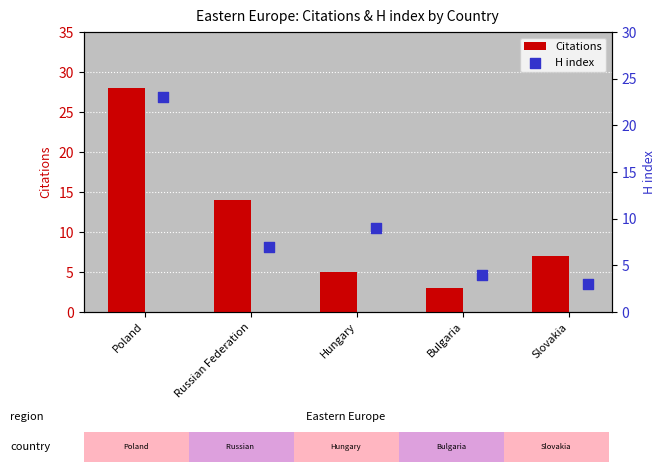

Which series contains the lowest Y value?

Citations